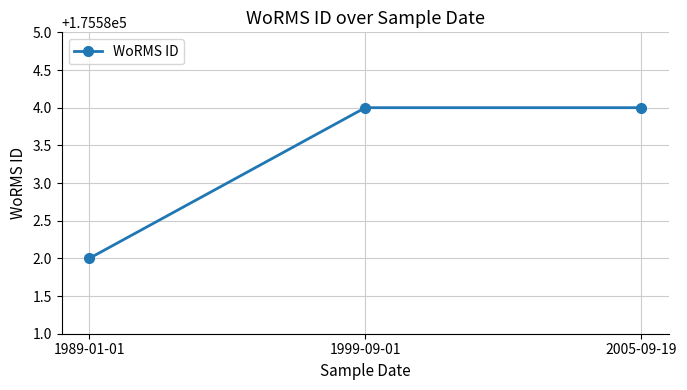

What position from the right is 2005-09-19?

1